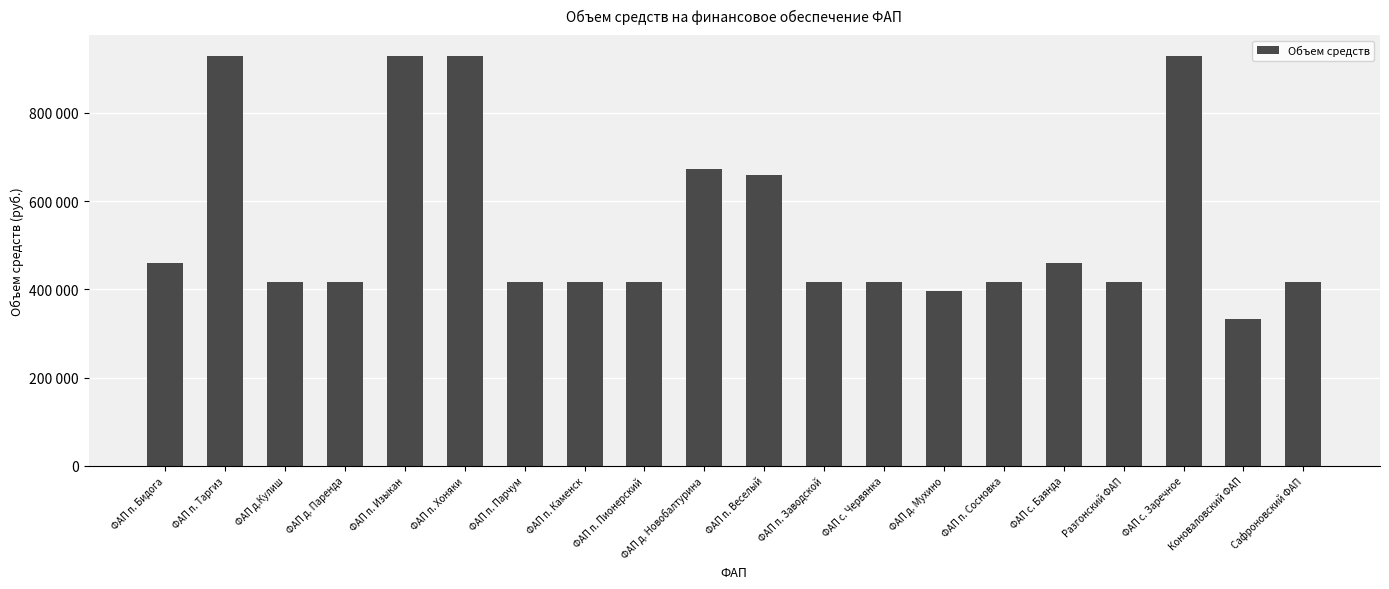

At which category does the chart reach its peak across all series?

ФАП п. Таргиз